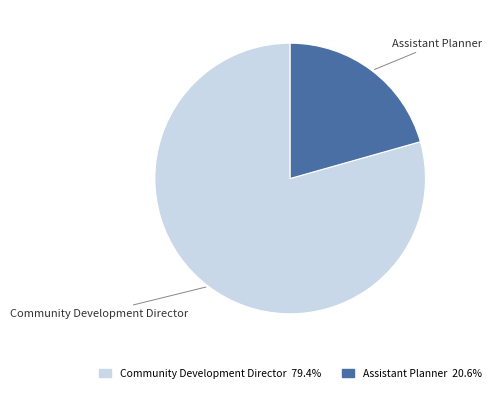

What is the ratio of the value at Assistant Planner to the value at Community Development Director?

0.3